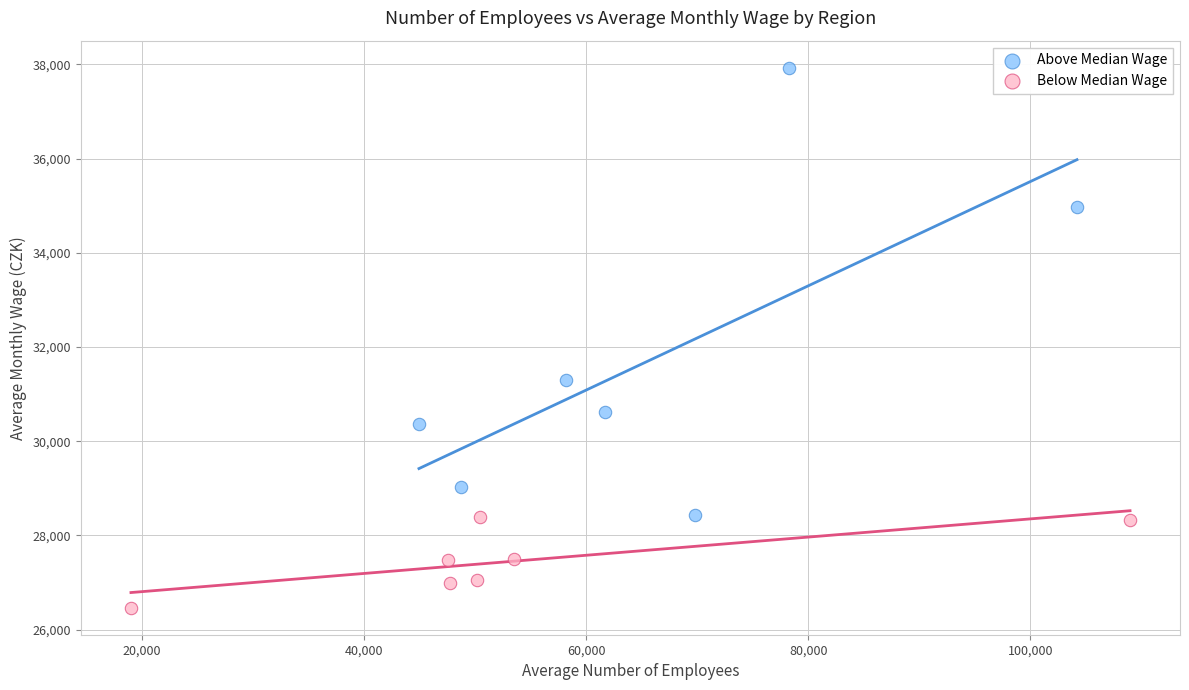

What are all the series names shown in the legend?

Above Median Wage, Below Median Wage